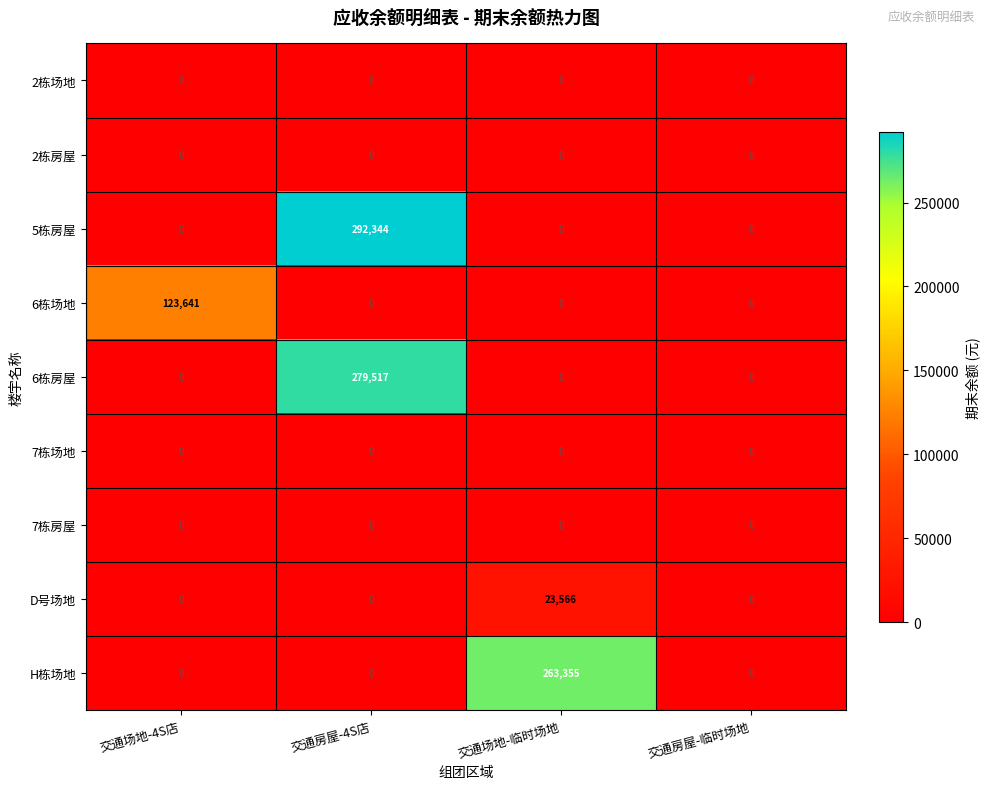

What is the total value across all series at 交通房屋-4S店?

571861